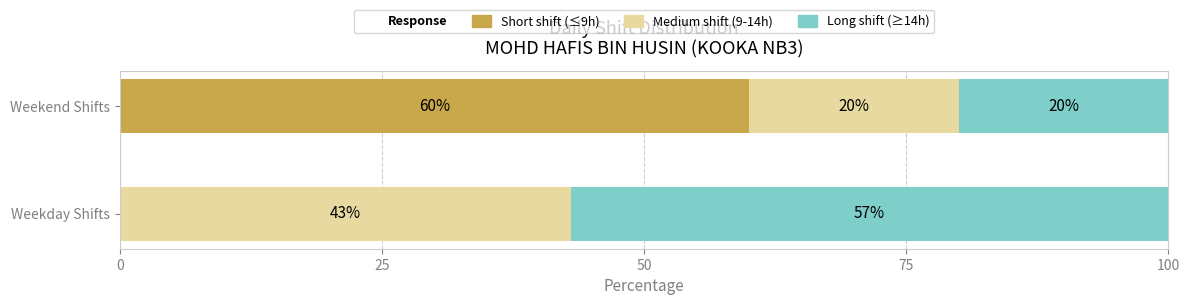

Is it true that Short shift (≤9h) equals -22 at Weekday Shifts?

False